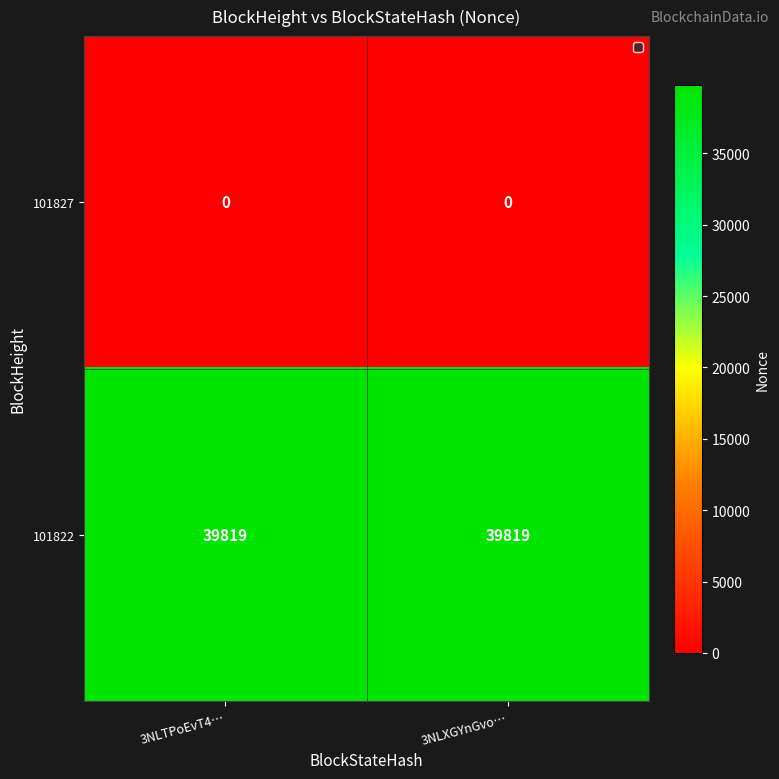

What is the lowest value of the 101822 series?

39819